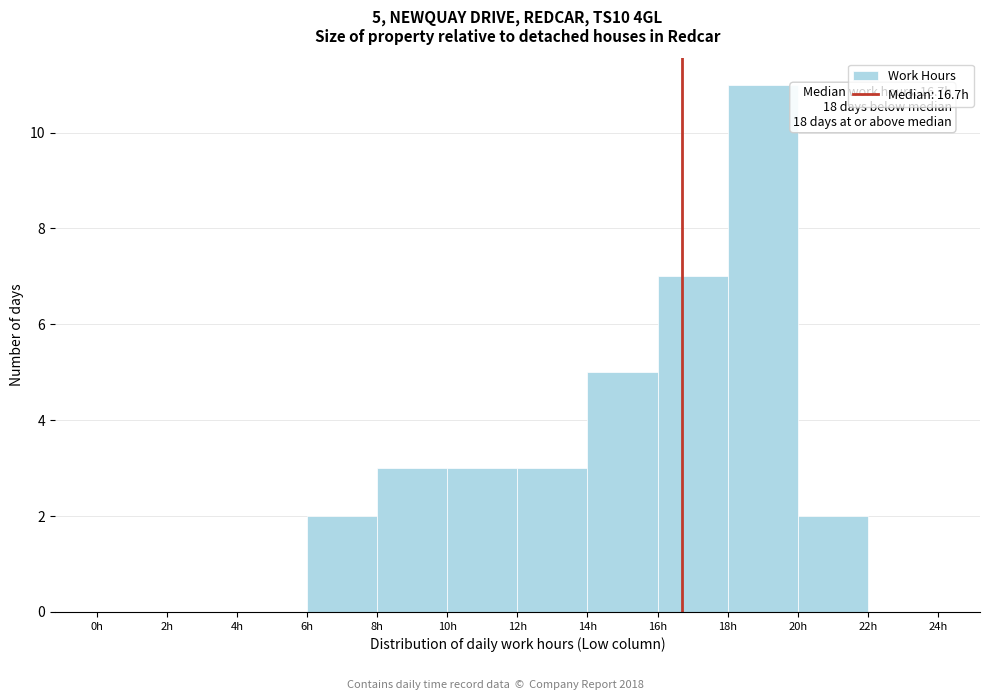

Which range on the x-axis has the tallest bar?

18 to 20